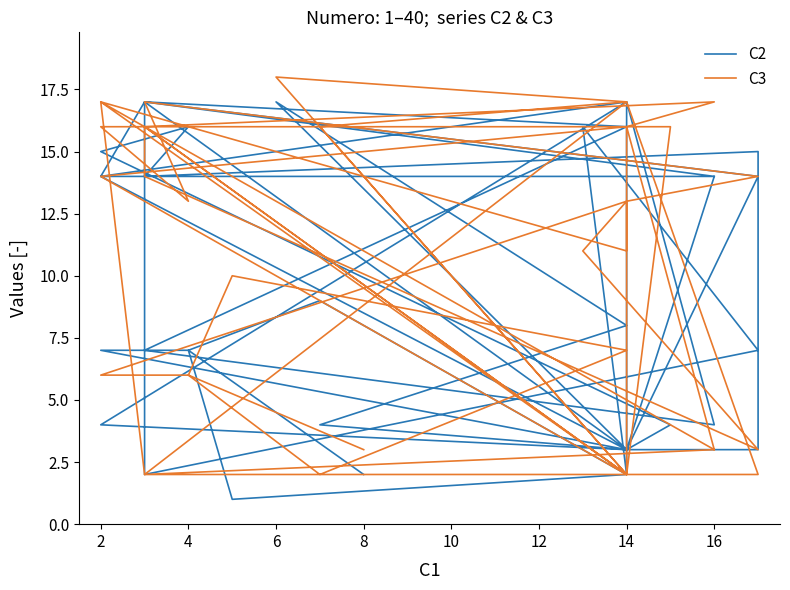

Reading right to left, transcribe all the data shown in this chart.

C2: 14	3	3	4	17	4	7	16	17	2	7	16	2	17	14	14	17	14	3	17	14	3	4	8	17	3	4	15	16	14	15	3	3	7	7	9	2	1	7	2
C3: 3	16	2	14	16	17	16	2	16	14	3	11	13	11	17	3	2	2	17	2	17	2	16	17	18	2	16	16	13	17	14	14	13	6	6	2	7	10	6	3